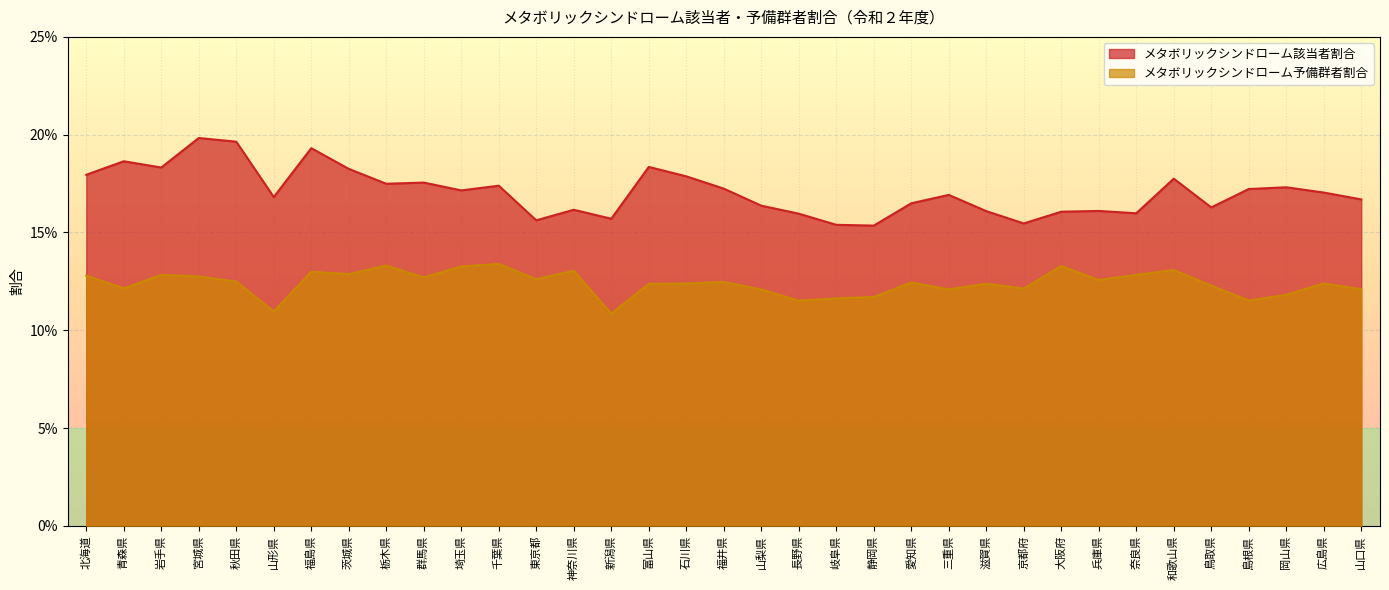

List the series in order of their peak value, highest first.

メタボリックシンドローム該当者割合, メタボリックシンドローム予備群者割合